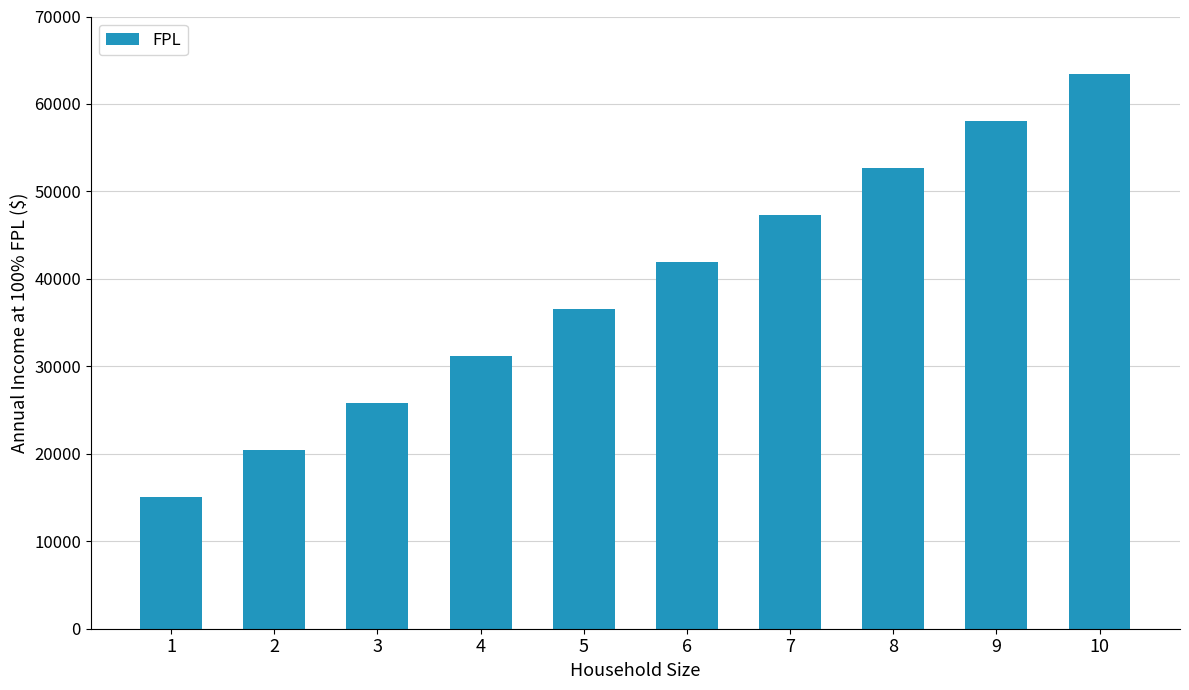

What is the ratio of the value at 7 to the value at 4?

1.5